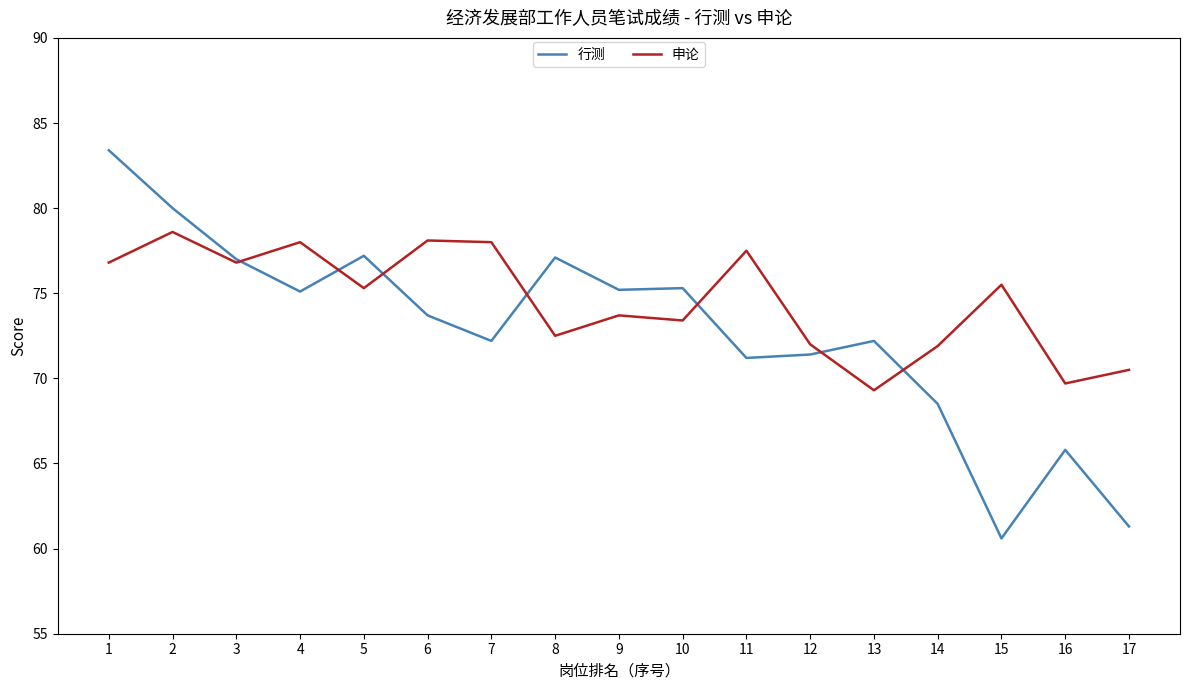

Which category has the lowest value in the 申论 series?

13